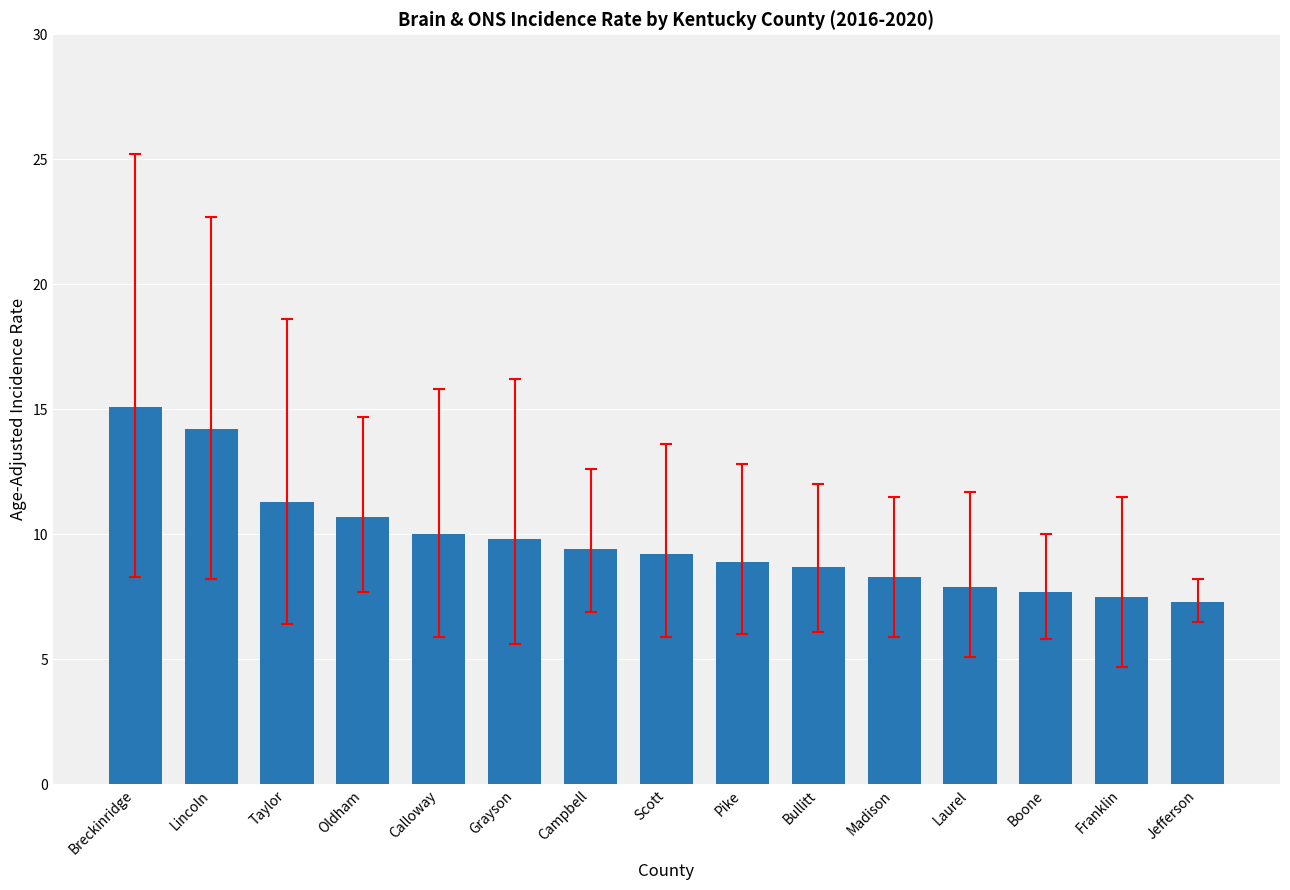

At which category does the chart reach its peak across all series?

Breckinridge